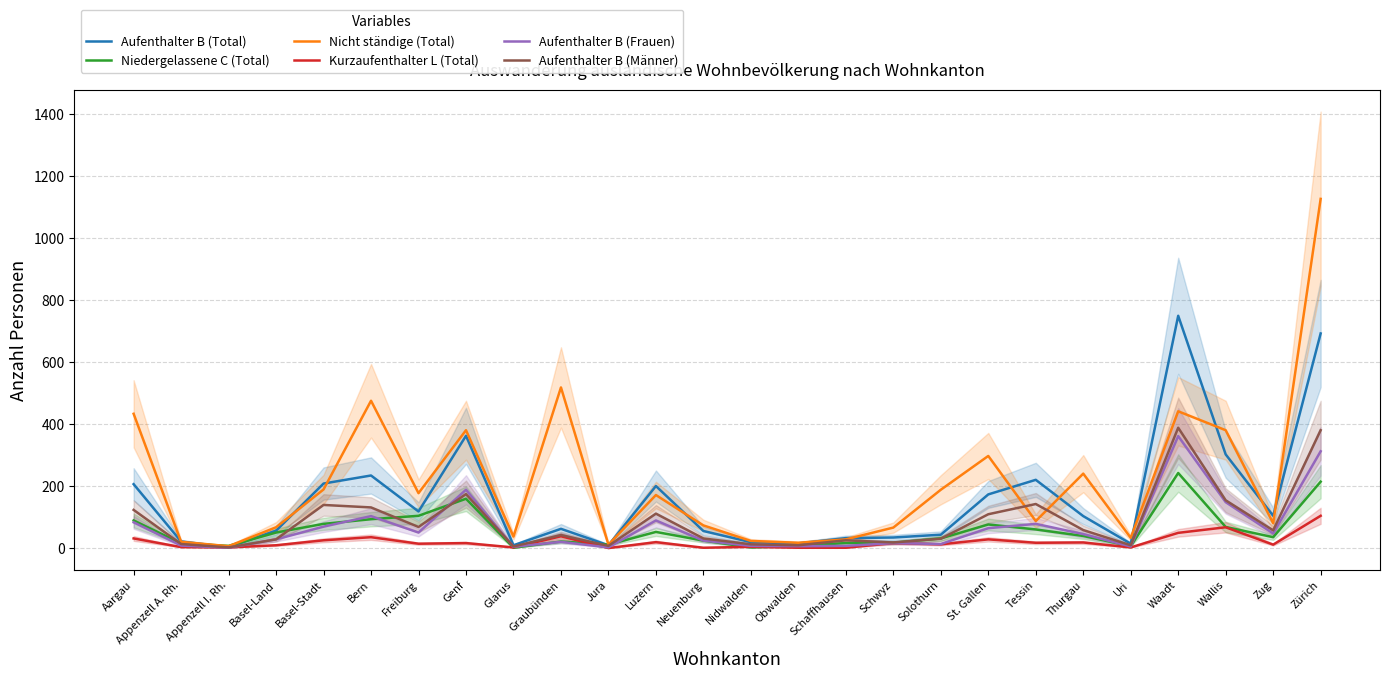

Reading left to right, transcribe all the data shown in this chart.

Aufenthalter B (Total): Aargau=206	Appenzell A. Rh.=21	Appenzell I. Rh.=3	Basel-Land=56	Basel-Stadt=208	Bern=234	Freiburg=118	Genf=362	Glarus=9	Graubünden=62	Jura=9	Luzern=200	Neuenburg=55	Nidwalden=19	Obwalden=15	Schaffhausen=32	Schwyz=34	Solothurn=43	St. Gallen=173	Tessin=220	Thurgau=103	Uri=14	Waadt=749	Wallis=302	Zug=104	Zürich=692
Niedergelassene C (Total): Aargau=89	Appenzell A. Rh.=15	Appenzell I. Rh.=7	Basel-Land=50	Basel-Stadt=78	Bern=93	Freiburg=104	Genf=159	Glarus=1	Graubünden=21	Jura=11	Luzern=52	Neuenburg=24	Nidwalden=2	Obwalden=7	Schaffhausen=16	Schwyz=17	Solothurn=31	St. Gallen=76	Tessin=60	Thurgau=39	Uri=6	Waadt=242	Wallis=68	Zug=35	Zürich=214
Nicht ständige (Total): Aargau=433	Appenzell A. Rh.=20	Appenzell I. Rh.=6	Basel-Land=67	Basel-Stadt=189	Bern=475	Freiburg=177	Genf=380	Glarus=37	Graubünden=518	Jura=11	Luzern=171	Neuenburg=73	Nidwalden=23	Obwalden=17	Schaffhausen=28	Schwyz=66	Solothurn=188	St. Gallen=297	Tessin=87	Thurgau=240	Uri=33	Waadt=441	Wallis=380	Zug=80	Zürich=1126
Kurzaufenthalter L (Total): Aargau=31	Appenzell A. Rh.=3	Appenzell I. Rh.=2	Basel-Land=9	Basel-Stadt=25	Bern=35	Freiburg=14	Genf=16	Glarus=2	Graubünden=38	Jura=0	Luzern=19	Neuenburg=1	Nidwalden=4	Obwalden=1	Schaffhausen=1	Schwyz=16	Solothurn=12	St. Gallen=28	Tessin=17	Thurgau=18	Uri=2	Waadt=49	Wallis=67	Zug=11	Zürich=104
Aufenthalter B (Frauen): Aargau=83	Appenzell A. Rh.=8	Appenzell I. Rh.=1	Basel-Land=28	Basel-Stadt=69	Bern=103	Freiburg=50	Genf=188	Glarus=4	Graubünden=20	Jura=2	Luzern=89	Neuenburg=24	Nidwalden=7	Obwalden=6	Schaffhausen=7	Schwyz=16	Solothurn=13	St. Gallen=64	Tessin=78	Thurgau=45	Uri=5	Waadt=361	Wallis=148	Zug=47	Zürich=312
Aufenthalter B (Männer): Aargau=123	Appenzell A. Rh.=13	Appenzell I. Rh.=2	Basel-Land=28	Basel-Stadt=139	Bern=131	Freiburg=68	Genf=174	Glarus=5	Graubünden=42	Jura=7	Luzern=111	Neuenburg=31	Nidwalden=12	Obwalden=9	Schaffhausen=25	Schwyz=18	Solothurn=30	St. Gallen=109	Tessin=142	Thurgau=58	Uri=9	Waadt=388	Wallis=154	Zug=57	Zürich=380